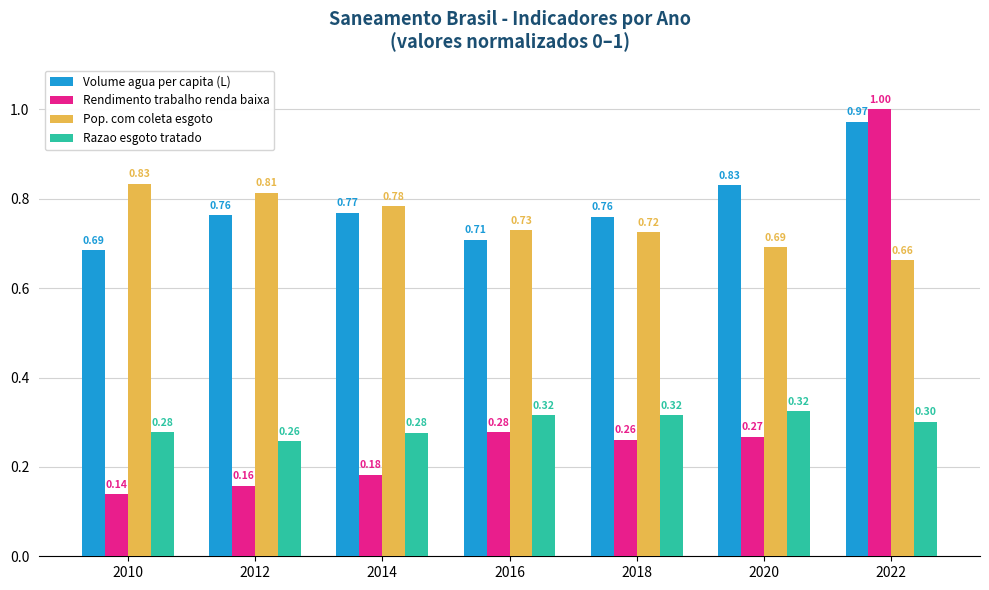

How many bars are there in total?

28